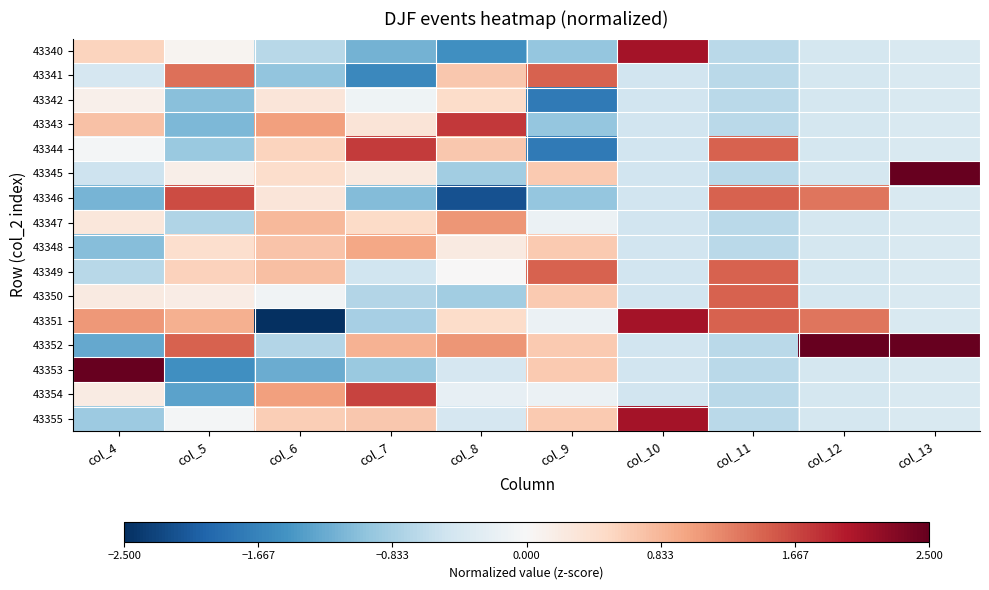

Reading right to left, what are all the values shown in this chart?

43340: col_13=-0.4	col_12=-0.4	col_11=-0.7	col_10=2.1	col_9=-1.0	col_8=-1.5	col_7=-1.2	col_6=-0.7	col_5=0.1	col_4=0.6
43341: col_13=-0.4	col_12=-0.4	col_11=-0.7	col_10=-0.5	col_9=1.5	col_8=0.7	col_7=-1.6	col_6=-1.0	col_5=1.4	col_4=-0.4
43342: col_13=-0.4	col_12=-0.4	col_11=-0.7	col_10=-0.5	col_9=-1.8	col_8=0.5	col_7=-0.1	col_6=0.3	col_5=-1.0	col_4=0.1
43343: col_13=-0.4	col_12=-0.4	col_11=-0.7	col_10=-0.5	col_9=-1.0	col_8=1.8	col_7=0.3	col_6=1.0	col_5=-1.1	col_4=0.7
43344: col_13=-0.4	col_12=-0.4	col_11=1.5	col_10=-0.5	col_9=-1.8	col_8=0.7	col_7=1.7	col_6=0.6	col_5=-0.9	col_4=-0.1
43345: col_13=2.6	col_12=-0.4	col_11=-0.7	col_10=-0.5	col_9=0.7	col_8=-0.9	col_7=0.2	col_6=0.4	col_5=0.1	col_4=-0.5
43346: col_13=-0.4	col_12=1.3	col_11=1.5	col_10=-0.5	col_9=-1.0	col_8=-2.2	col_7=-1.1	col_6=0.3	col_5=1.6	col_4=-1.2
43347: col_13=-0.4	col_12=-0.4	col_11=-0.7	col_10=-0.5	col_9=-0.2	col_8=1.1	col_7=0.5	col_6=0.8	col_5=-0.8	col_4=0.3
43348: col_13=-0.4	col_12=-0.4	col_11=-0.7	col_10=-0.5	col_9=0.7	col_8=0.2	col_7=1.0	col_6=0.7	col_5=0.4	col_4=-1.1
43349: col_13=-0.4	col_12=-0.4	col_11=1.5	col_10=-0.5	col_9=1.5	col_8=0.0	col_7=-0.5	col_6=0.8	col_5=0.6	col_4=-0.7
43350: col_13=-0.4	col_12=-0.4	col_11=1.5	col_10=-0.5	col_9=0.7	col_8=-0.9	col_7=-0.7	col_6=-0.1	col_5=0.2	col_4=0.2
43351: col_13=-0.4	col_12=1.3	col_11=1.5	col_10=2.1	col_9=-0.2	col_8=0.5	col_7=-0.8	col_6=-2.8	col_5=0.9	col_4=1.1
43352: col_13=2.6	col_12=3.1	col_11=-0.7	col_10=-0.5	col_9=0.7	col_8=1.1	col_7=0.9	col_6=-0.7	col_5=1.5	col_4=-1.3
43353: col_13=-0.4	col_12=-0.4	col_11=-0.7	col_10=-0.5	col_9=0.7	col_8=-0.4	col_7=-0.9	col_6=-1.2	col_5=-1.5	col_4=2.8
43354: col_13=-0.4	col_12=-0.4	col_11=-0.7	col_10=-0.5	col_9=-0.2	col_8=-0.2	col_7=1.7	col_6=1.0	col_5=-1.3	col_4=0.2
43355: col_13=-0.4	col_12=-0.4	col_11=-0.7	col_10=2.1	col_9=0.7	col_8=-0.4	col_7=0.7	col_6=0.6	col_5=-0.0	col_4=-0.9